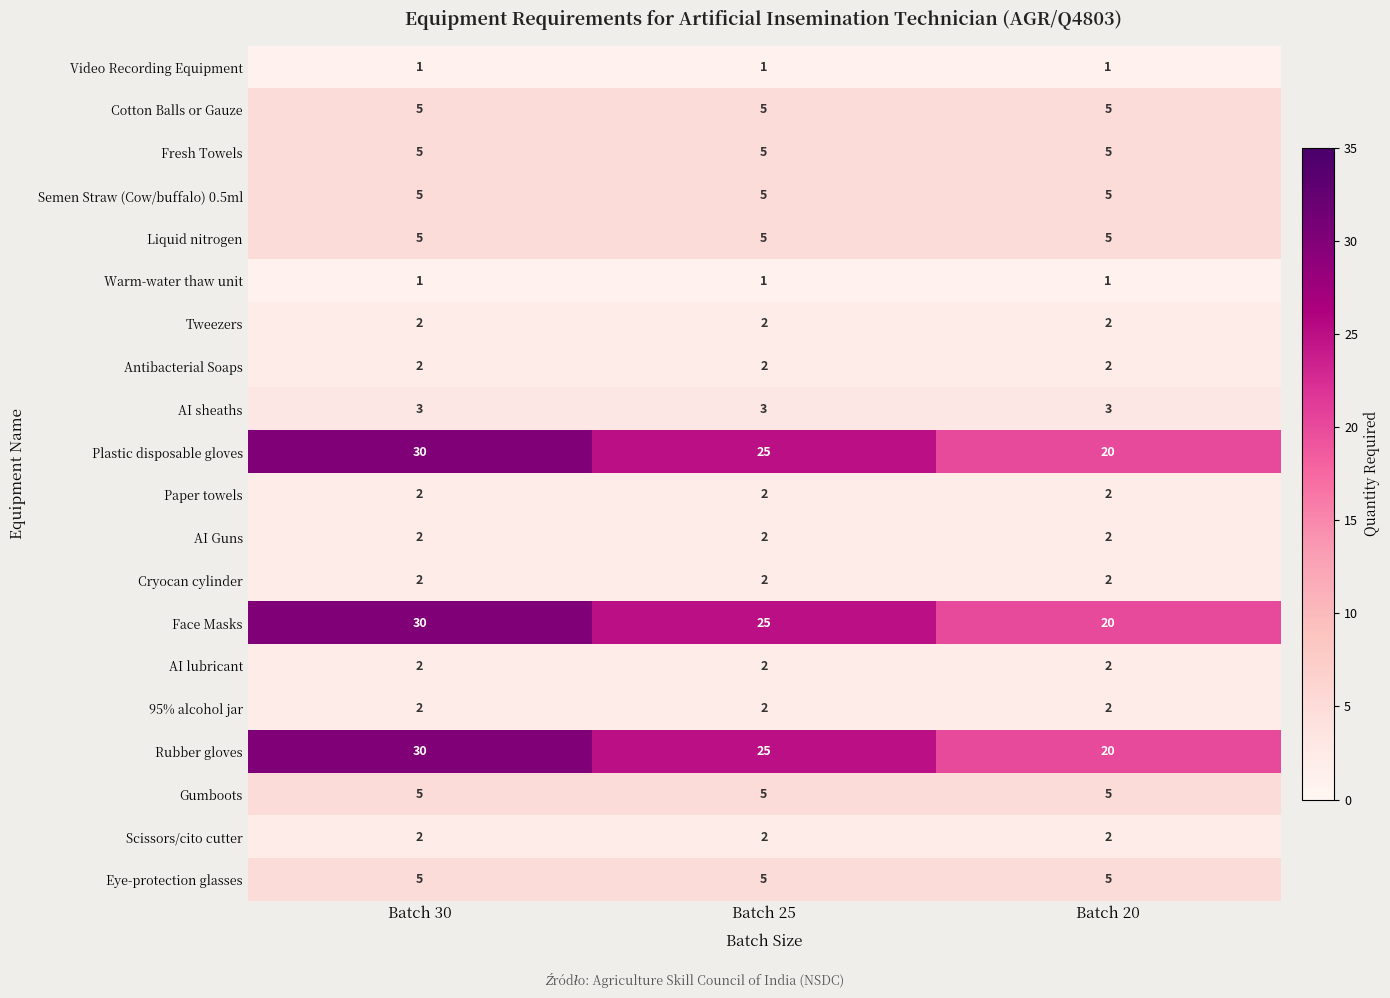

What is the sum of all Paper towels values?

6